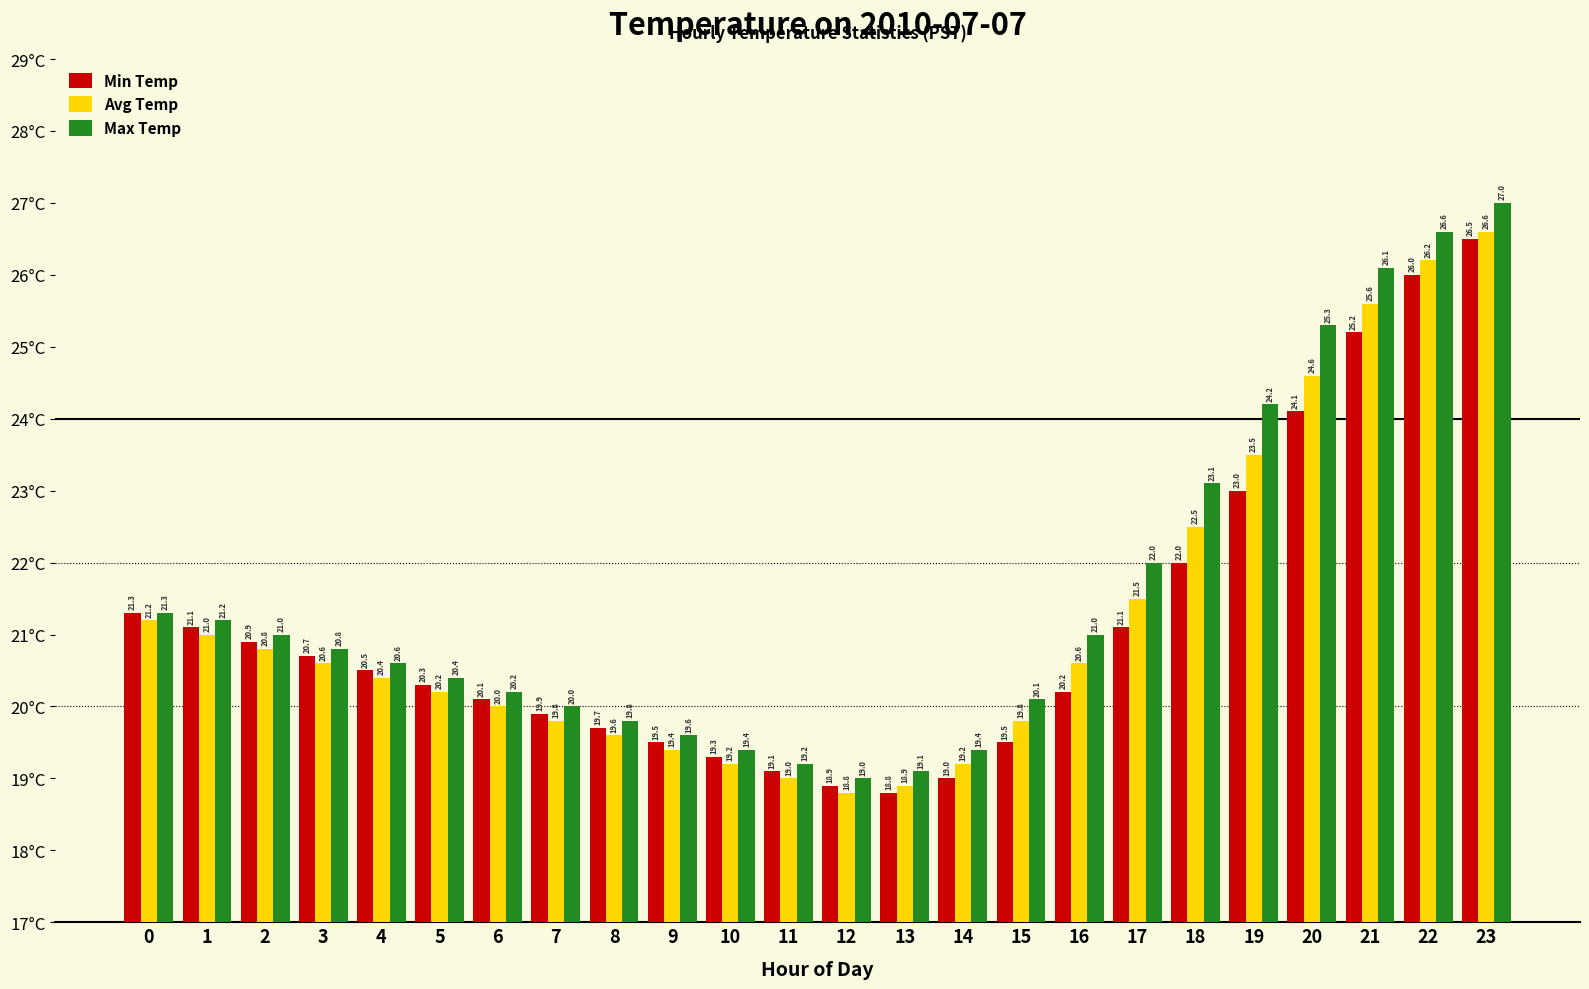

At 3, list the series in order from smallest to largest.

Avg Temp, Min Temp, Max Temp